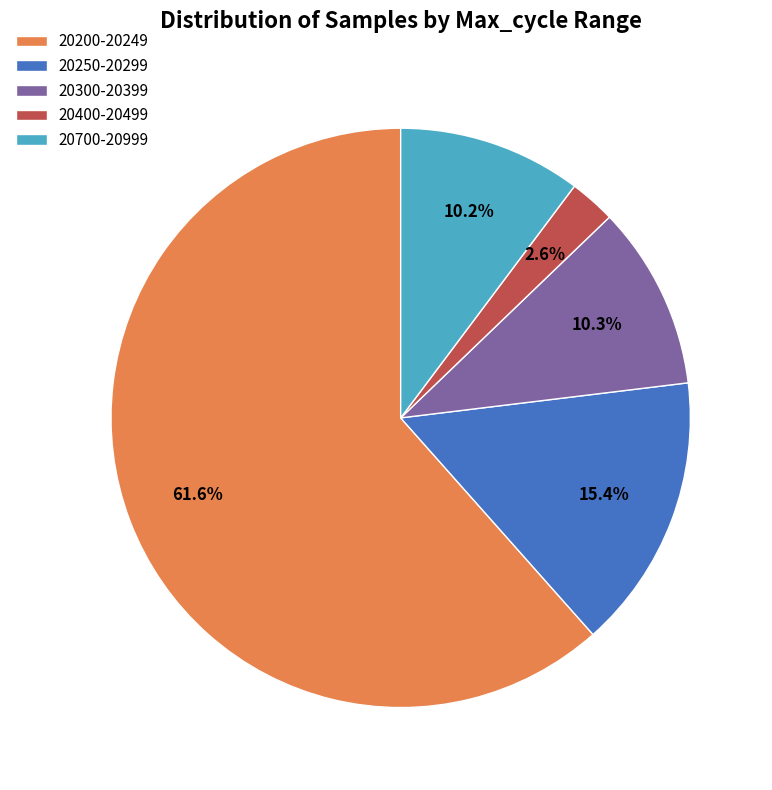

Which category has the smallest portion of the pie?

20400-20499